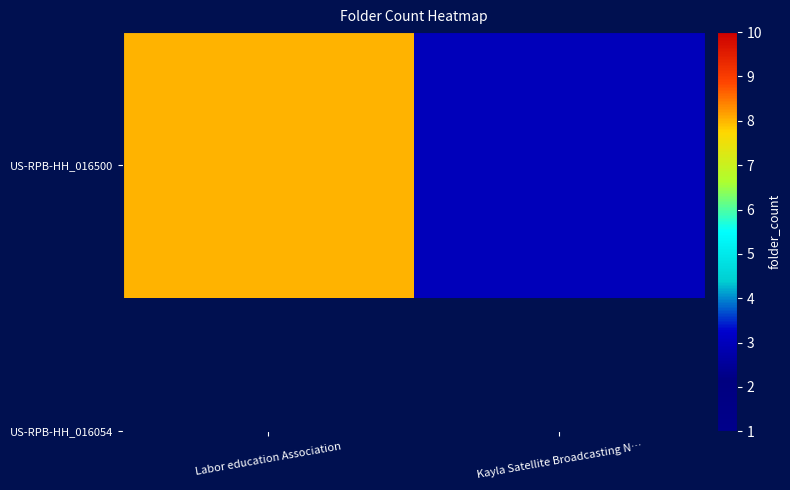

True or false: the data shows 12 at Labor education Association.

False